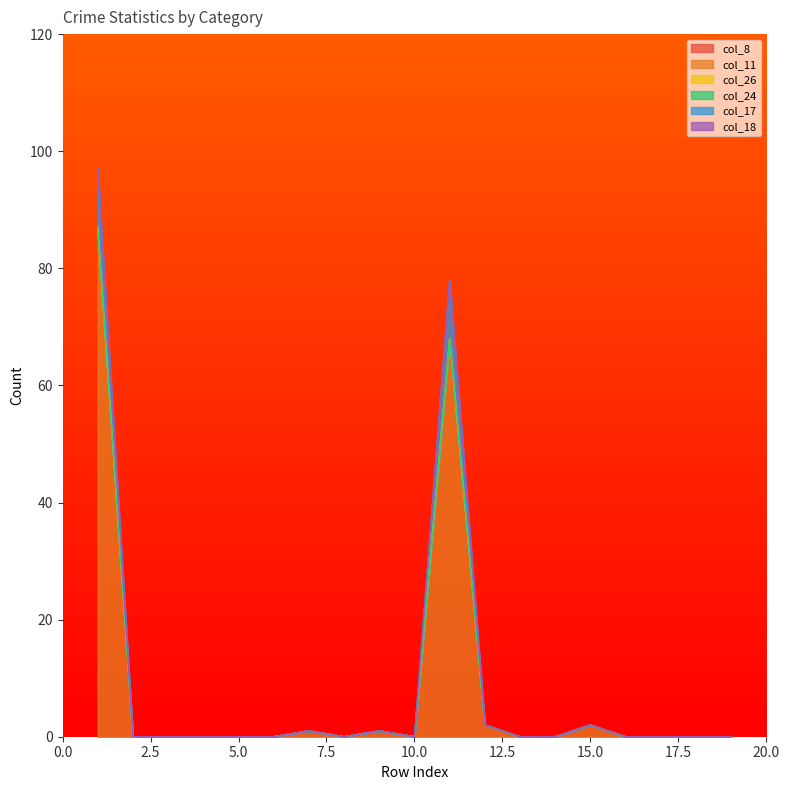

Between 9 and 18, which series saw the biggest shift?

col_11